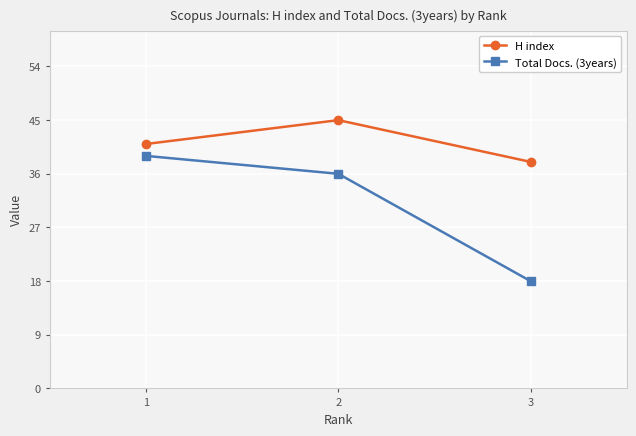

List the series in order of their overall mean, highest first.

H index, Total Docs. (3years)